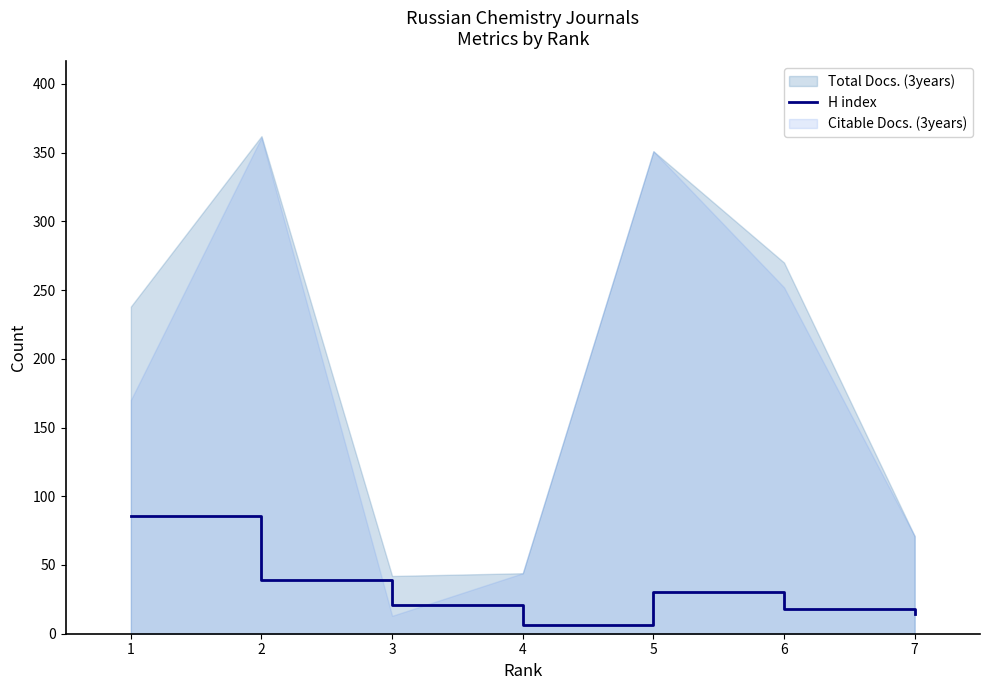

What is the approximate value at 6?

18